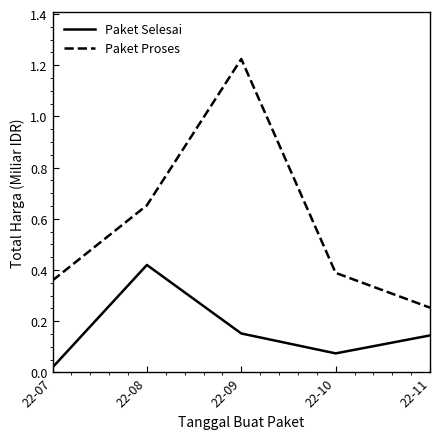

Which category has the highest value in the Paket Proses series?

22-09